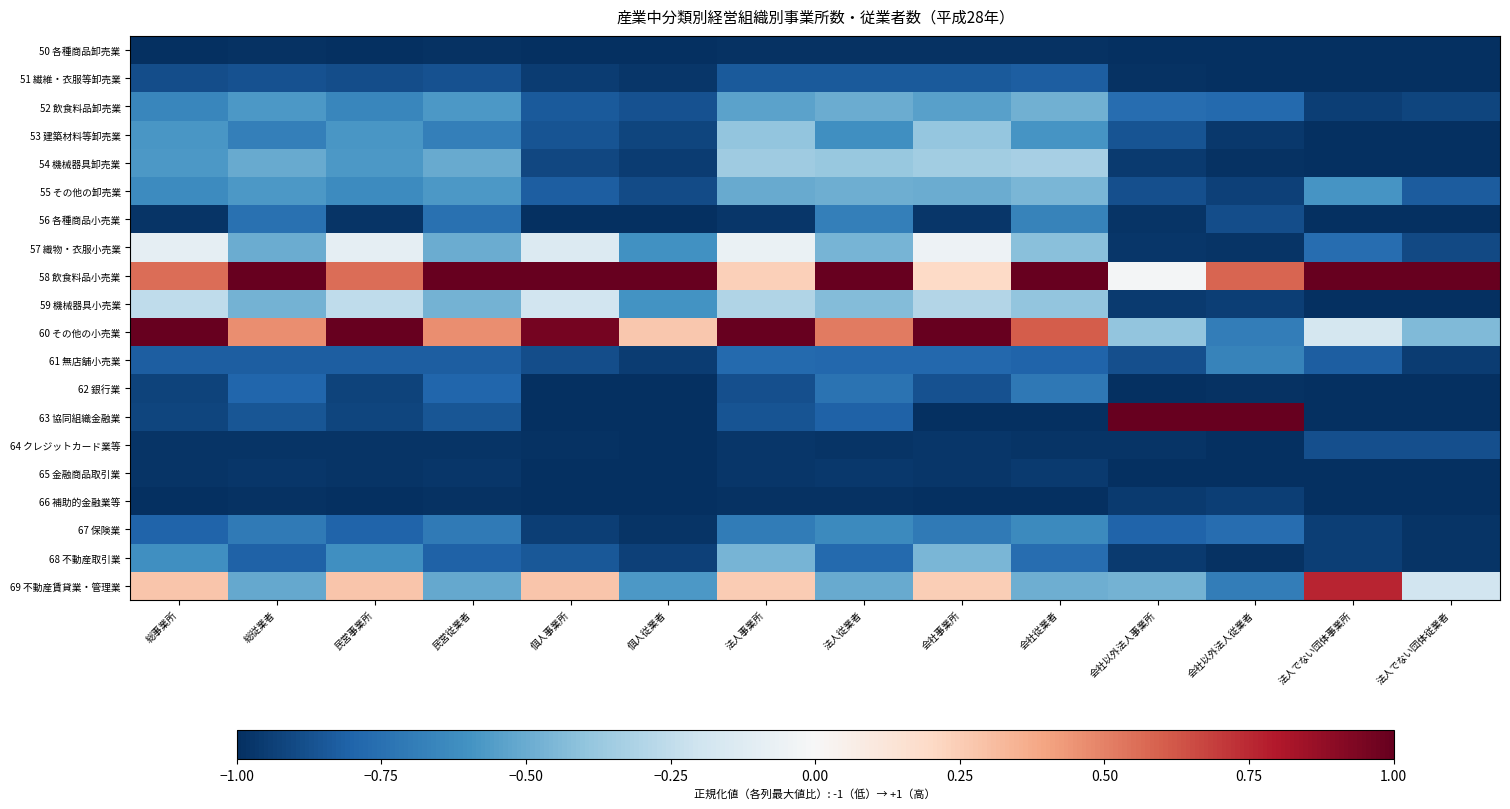

Which series has the largest total across all categories?

58 飲食料品小売業